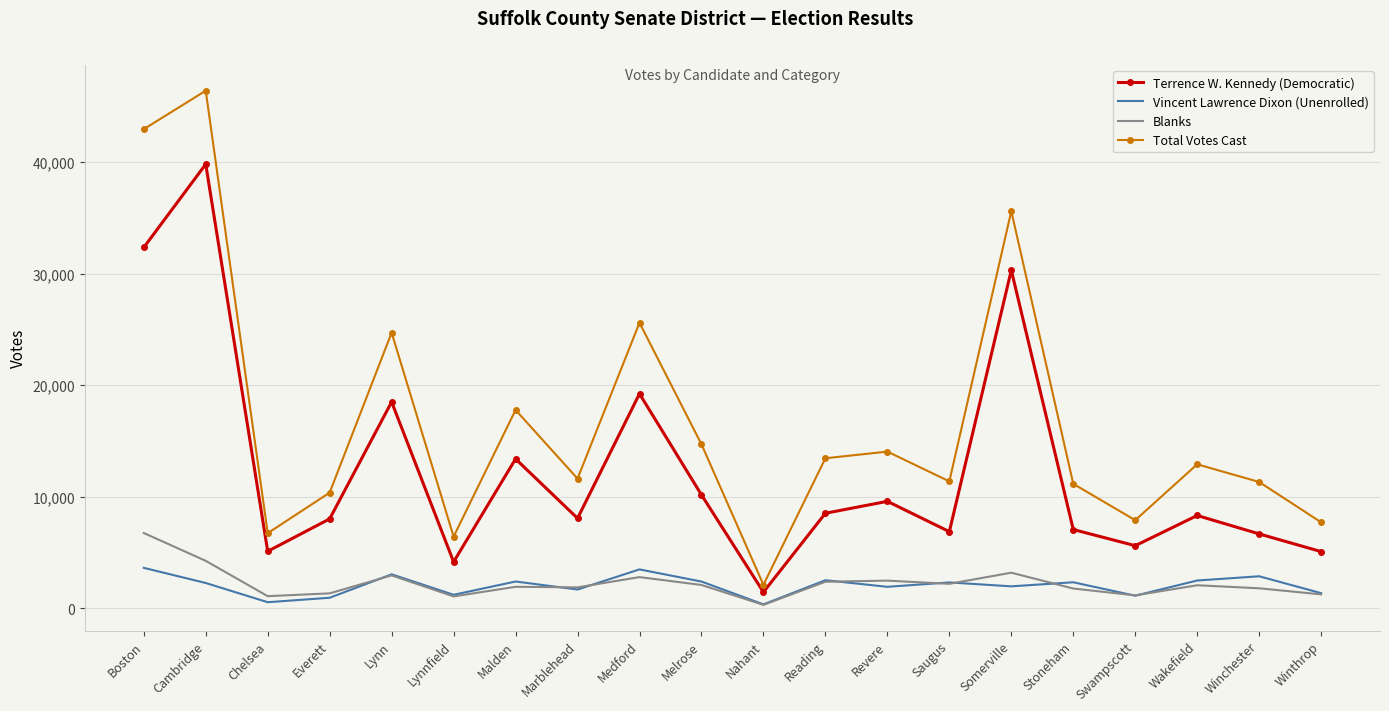

Count the number of data series in this chart.

4